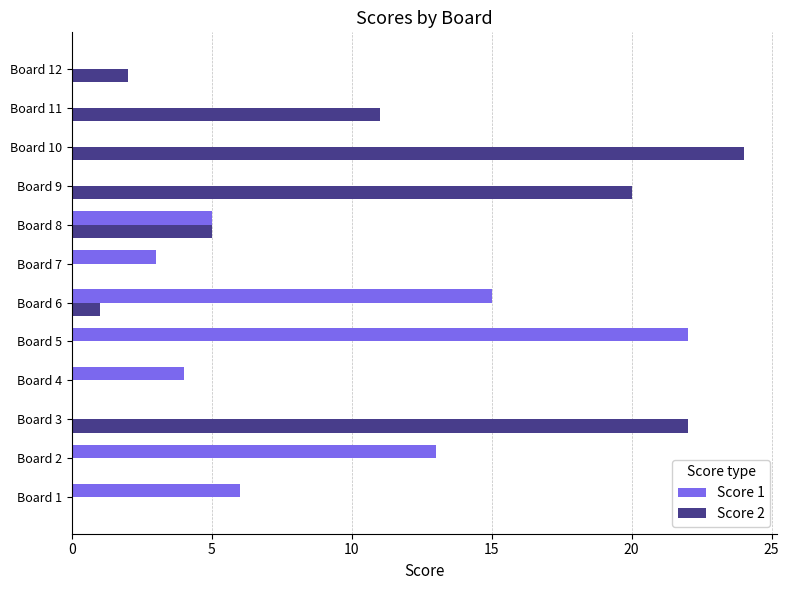

At which label does Score 1 reach its peak?

Board 5